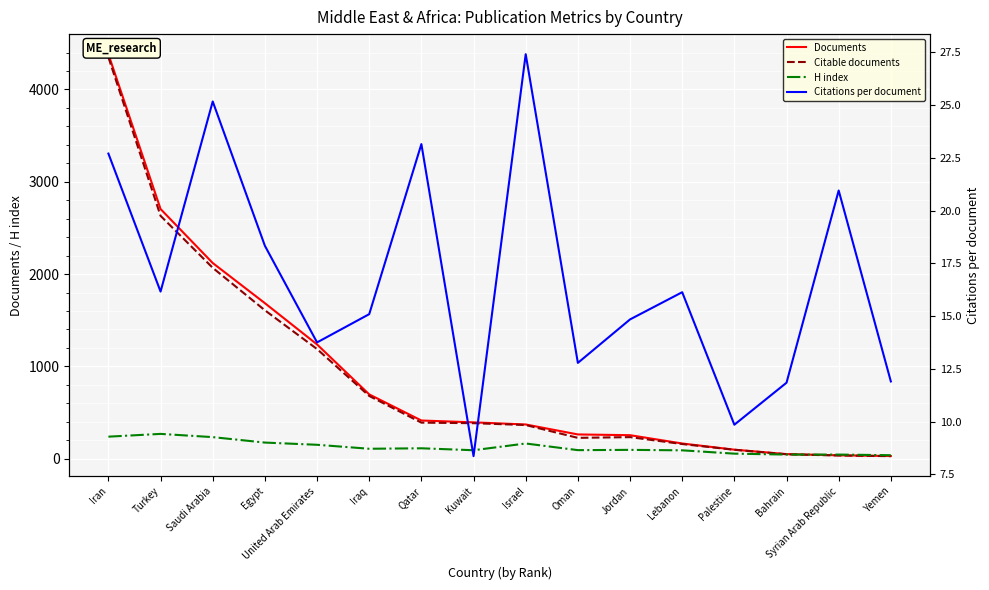

True or false: Citations per document and H index cross at least once.

False